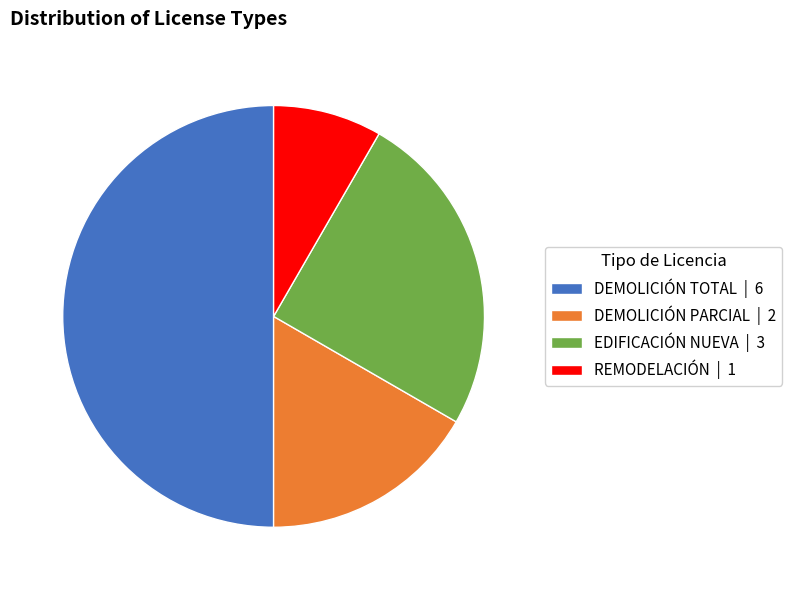

Do EDIFICACIÓN NUEVA | 3 and REMODELACIÓN | 1 together represent more than half of the pie?

No